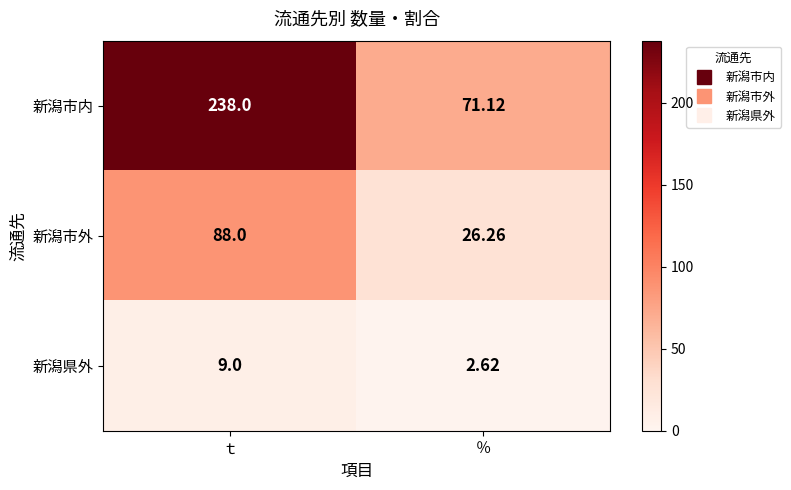

List the series in order of their overall mean, highest first.

新潟市内, 新潟市外, 新潟県外